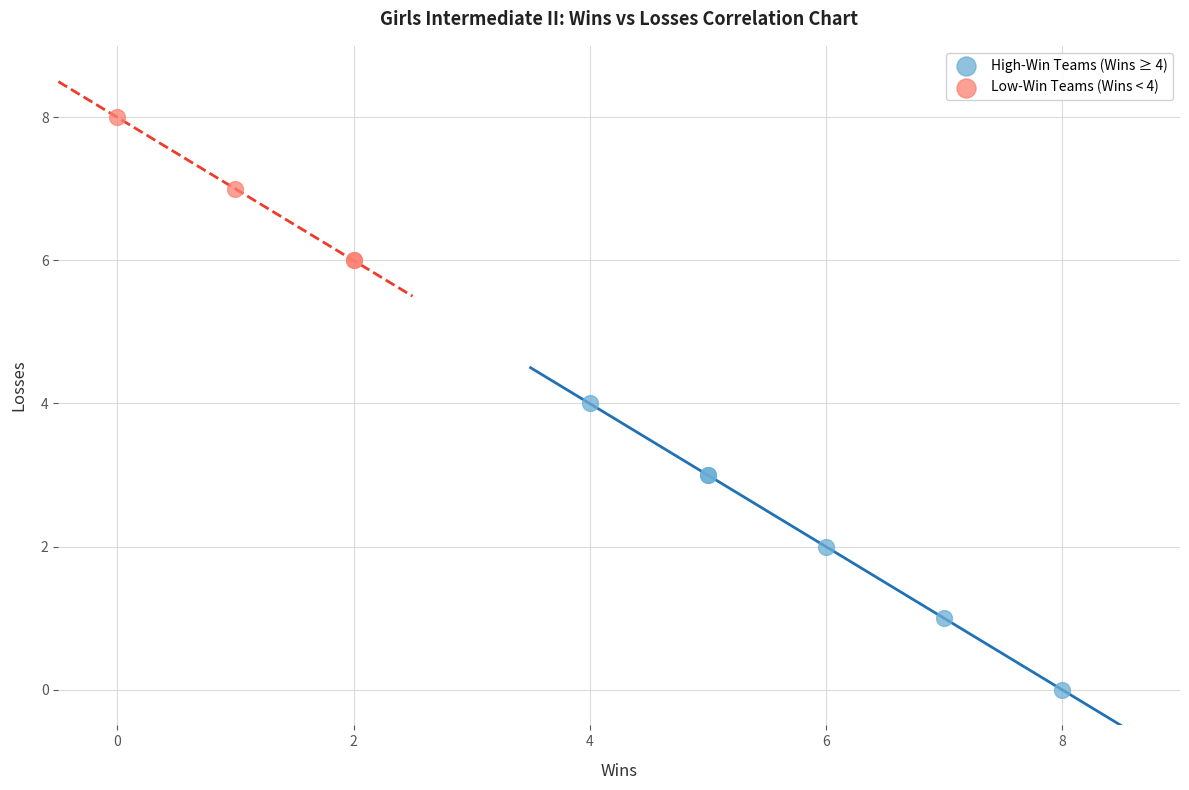

Which series reaches the minimum Y coordinate?

High-Win Teams (Wins ≥ 4)